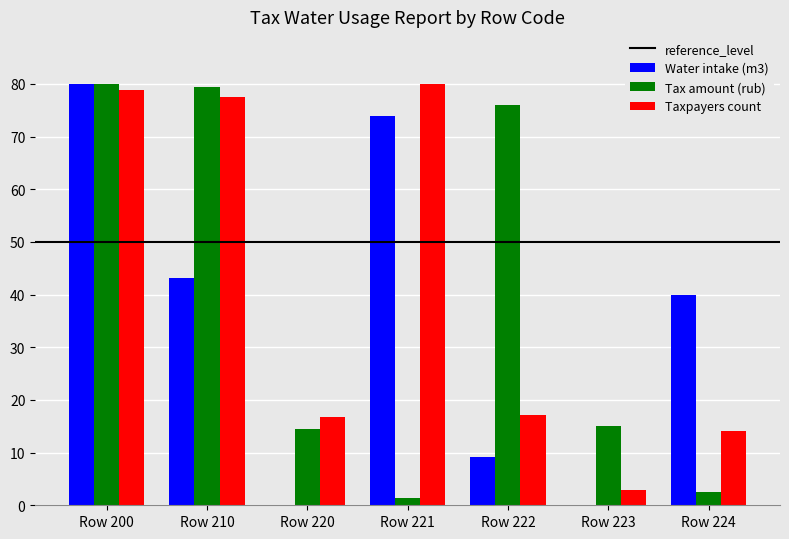

Is the value of Water intake (m3) at Row 223 greater than the value of Taxpayers count at Row 222?

No